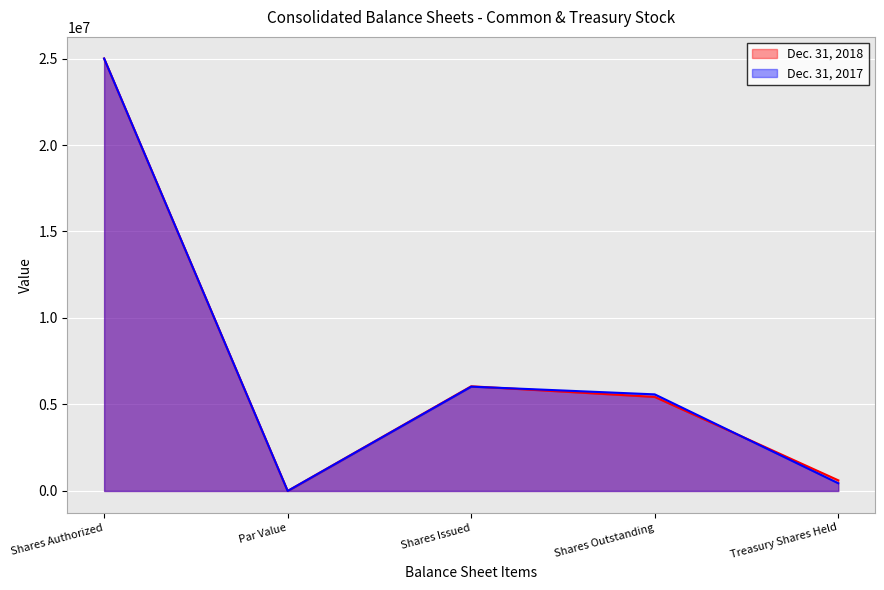

True or false: Dec. 31, 2017 has more than 0 interior local peaks.

True